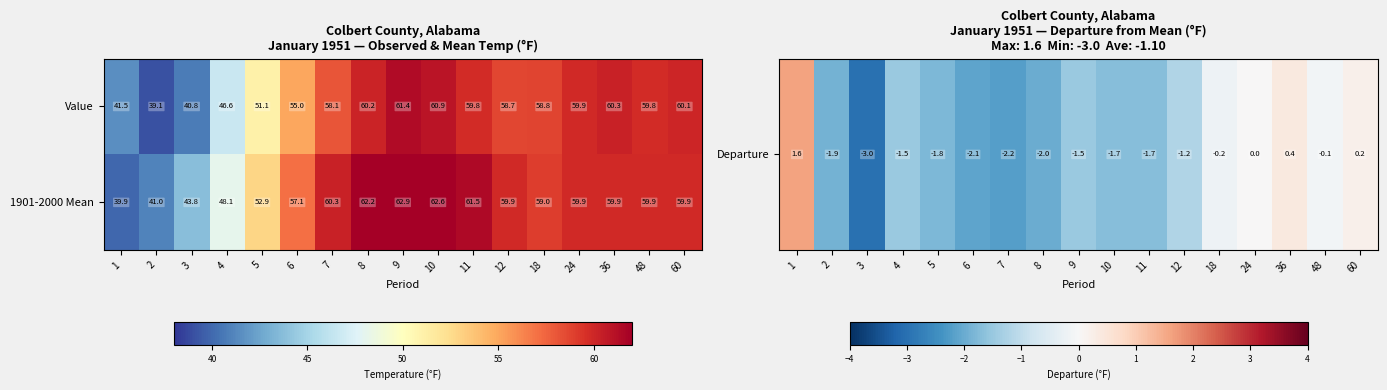

Which series changed the most between 1 and 4?

1901-2000 Mean